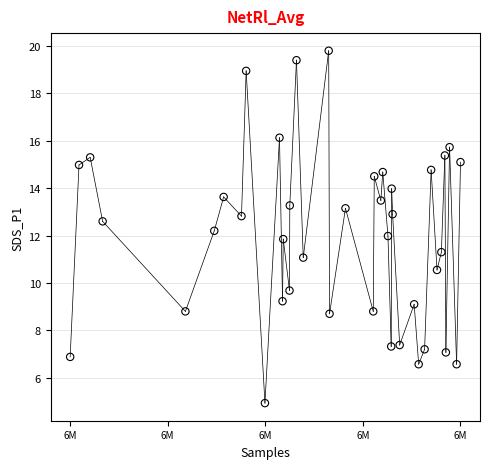

What is the range of Y values (max minus min)?

14.9